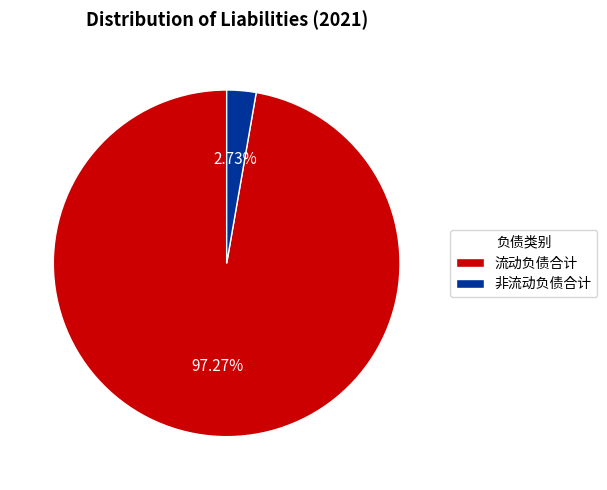

To the nearest percent, what is the average slice percentage?

50%